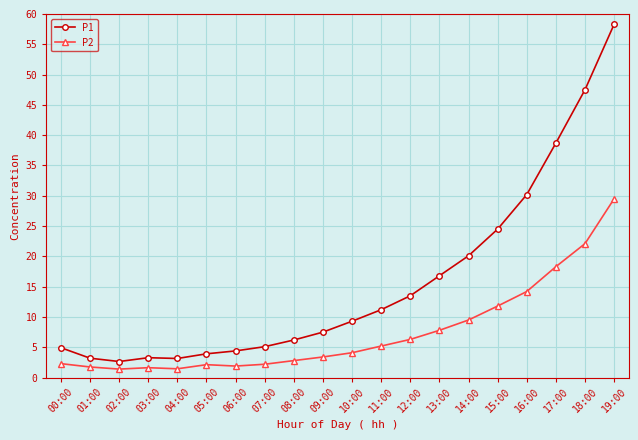

Is it true that P2 equals 2.3 at 00:00?

True